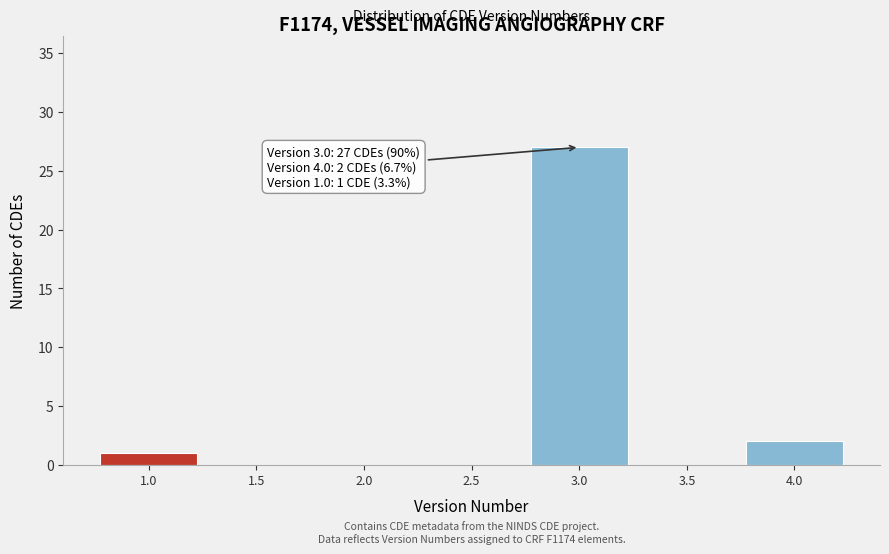

Which range on the x-axis has the tallest bar?

2.75 to 3.25